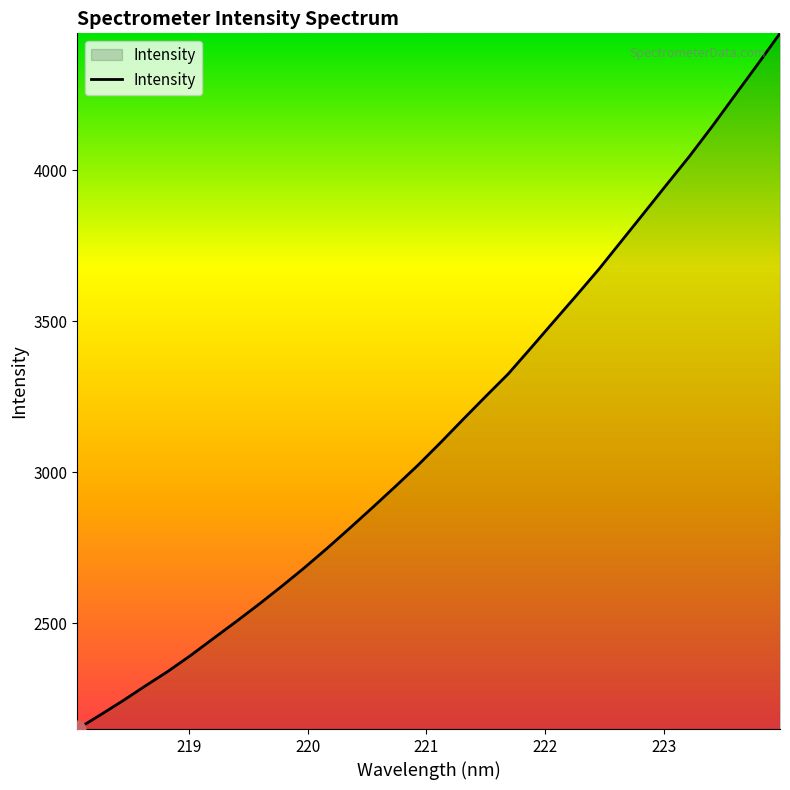

What is the difference between the maximum and minimum values?

2302.6